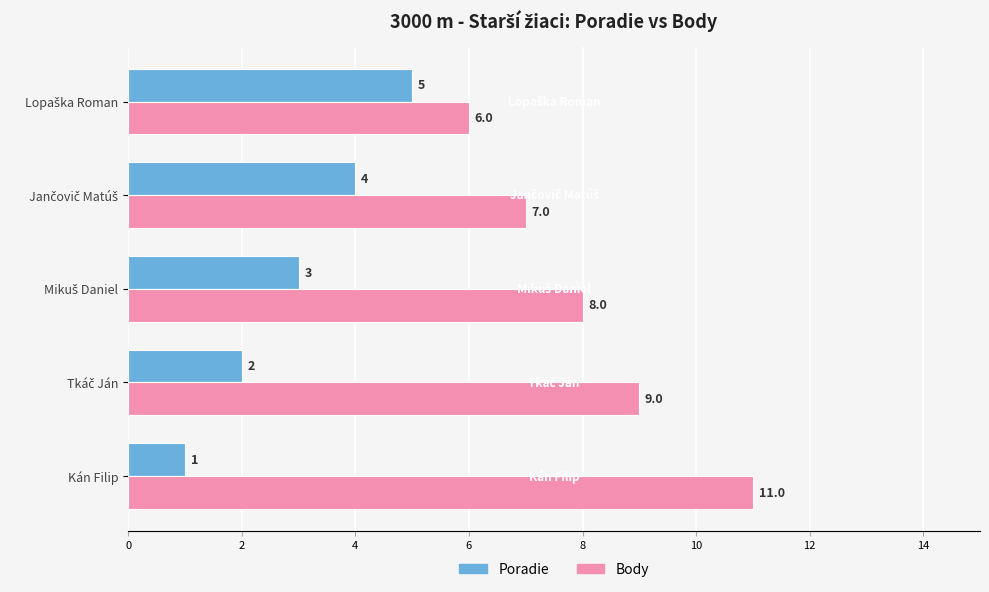

Rank the series by their maximum value, from lowest to highest.

Poradie, Body